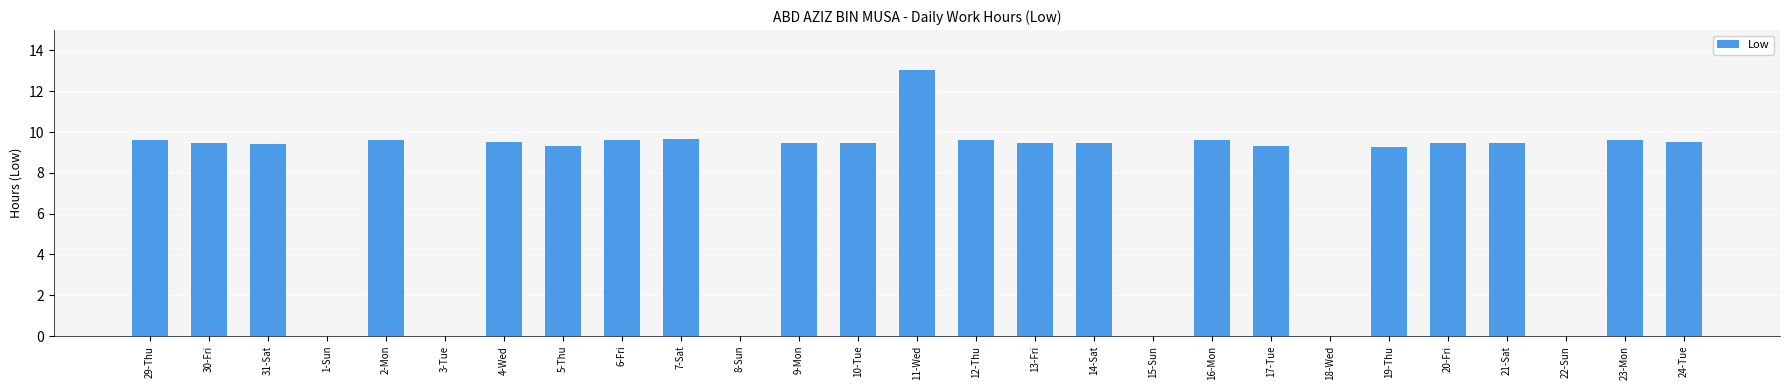

Between 15-Sun and 11-Wed, which is larger?

11-Wed